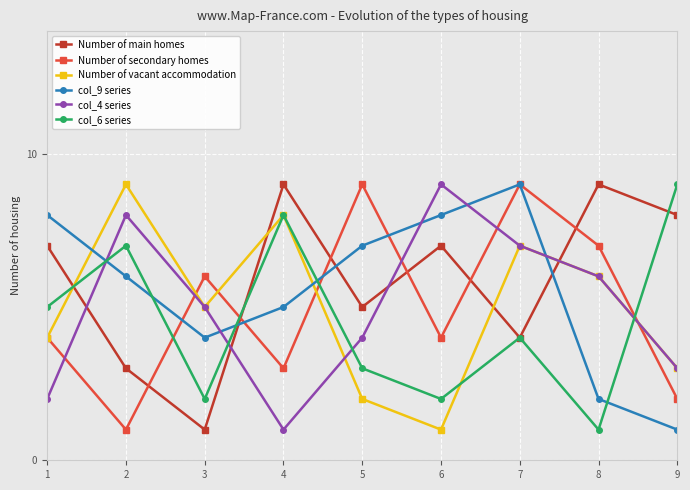

Which series has the largest total across all categories?

Number of main homes